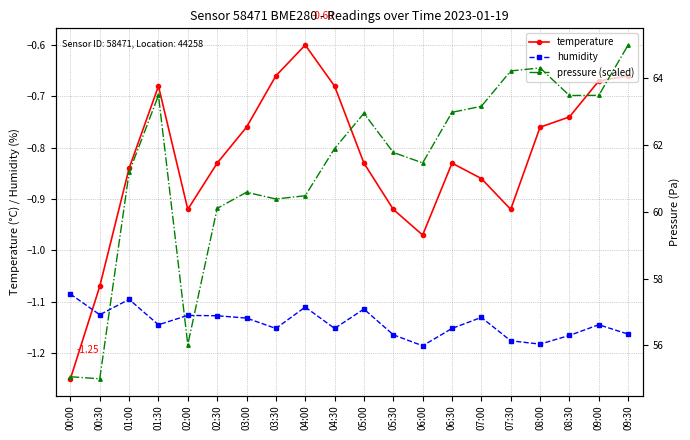

True or false: humidity has more than 1 interior local peaks.

True